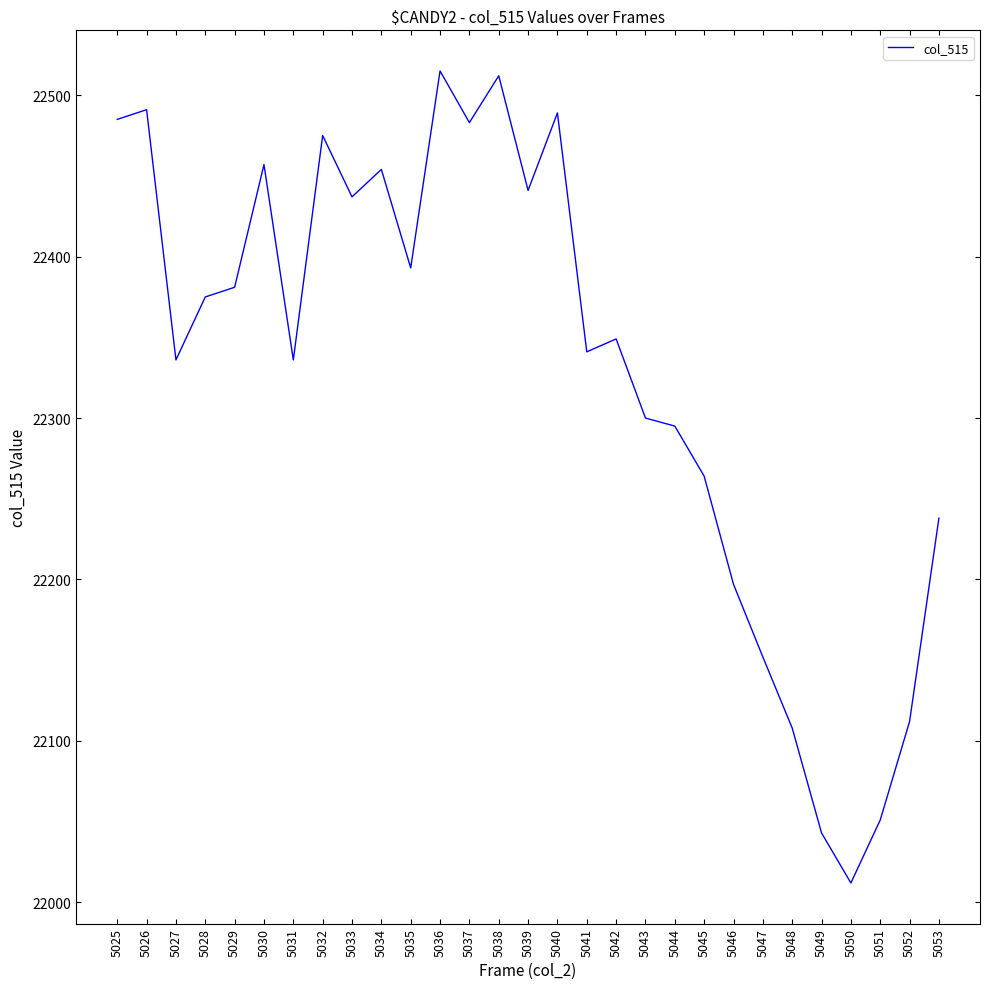

Where is the first local maximum?

5026